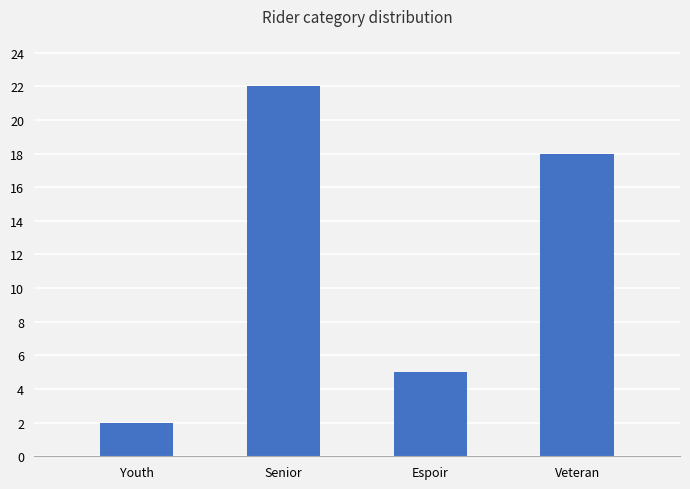

Which category has the lowest value across all series?

Youth